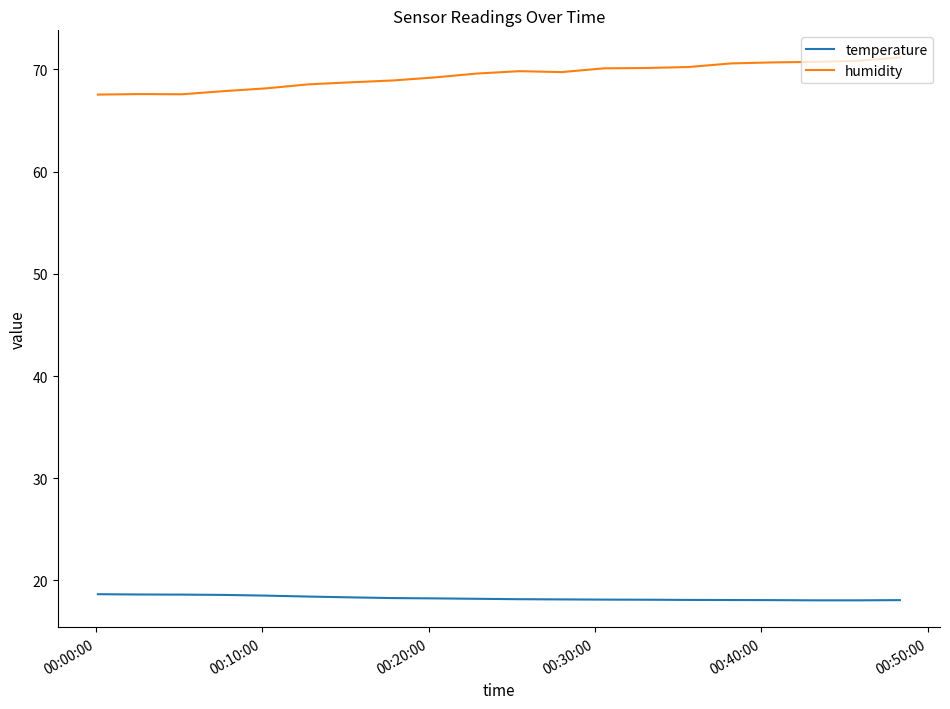

Which series has the largest total across all categories?

humidity